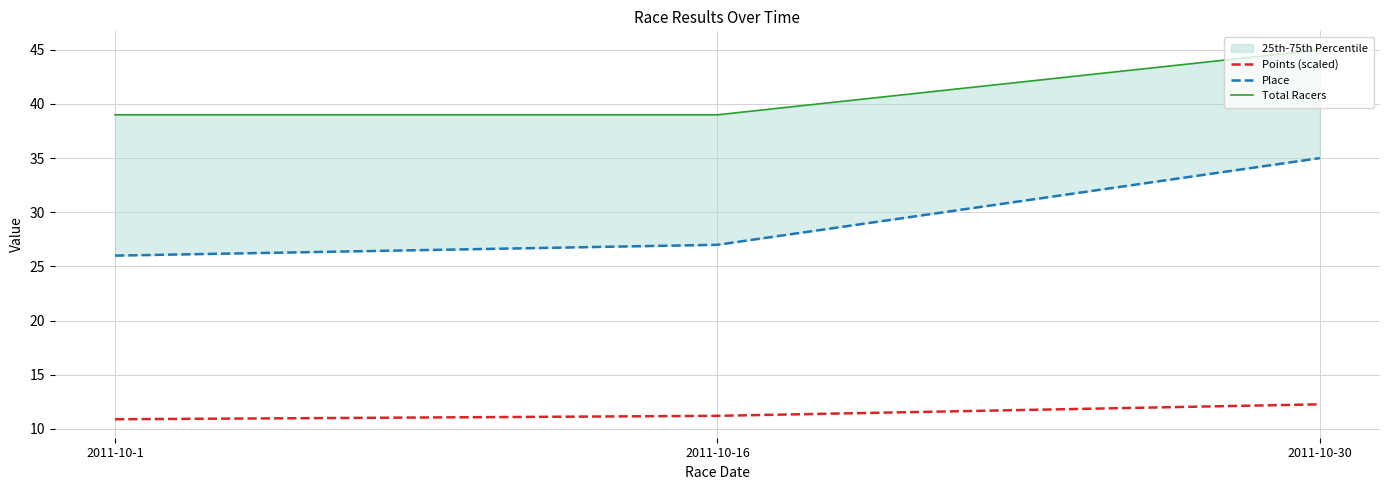

What is the approximate value of Points (scaled) at 2011-10-30?

12.3